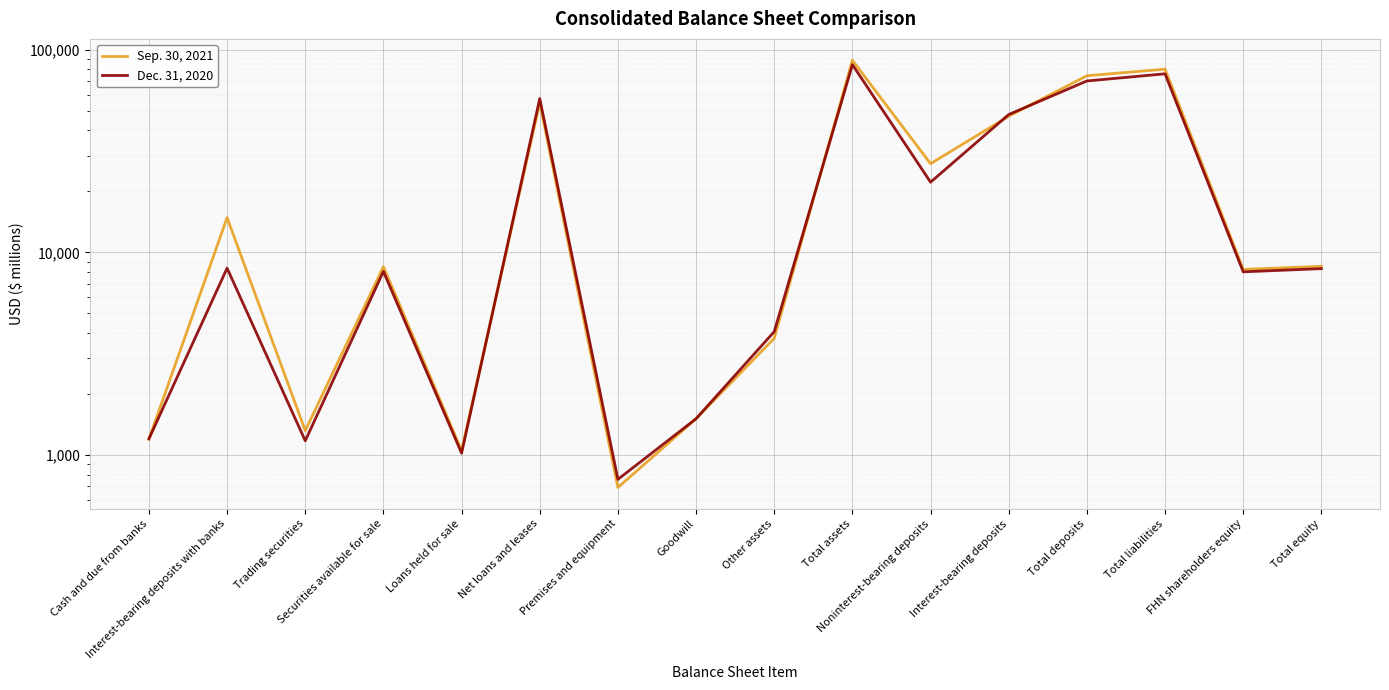

Where is the first local maximum for Sep. 30, 2021?

Interest-bearing deposits with banks